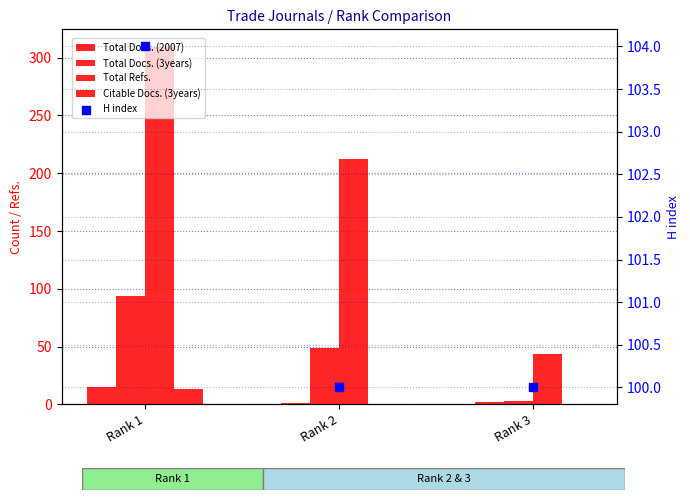

Is the value of Total Refs. at Rank 2 greater than the value of Citable Docs. (3years) at Rank 3?

Yes